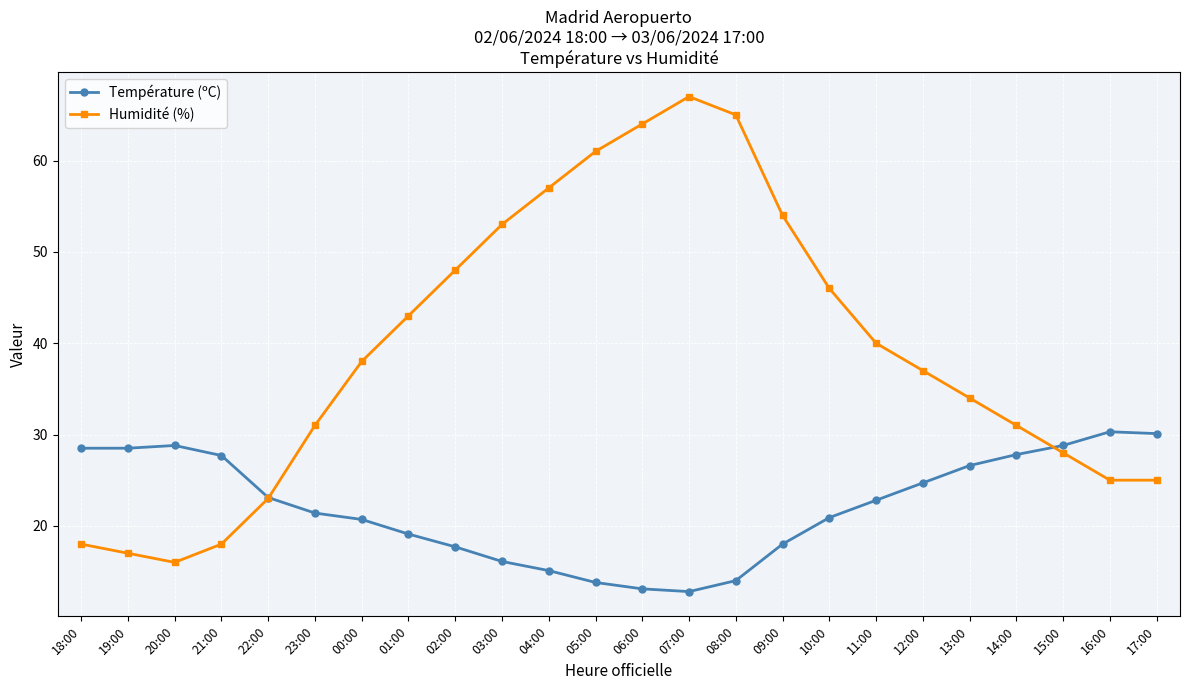

What is the difference between the maximum and minimum values in the Température (ºC) series?

17.5